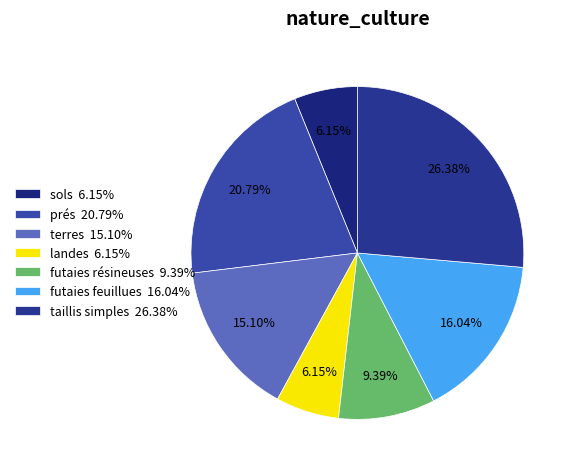

To the nearest percent, what portion does terres represent?

15%